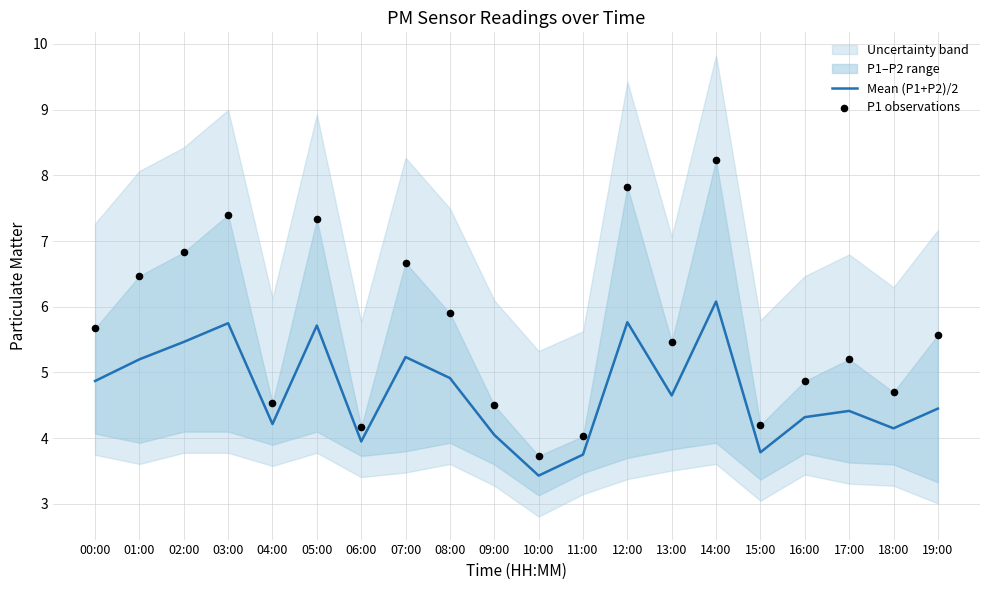

Which series has the largest total across all categories?

P1 observations